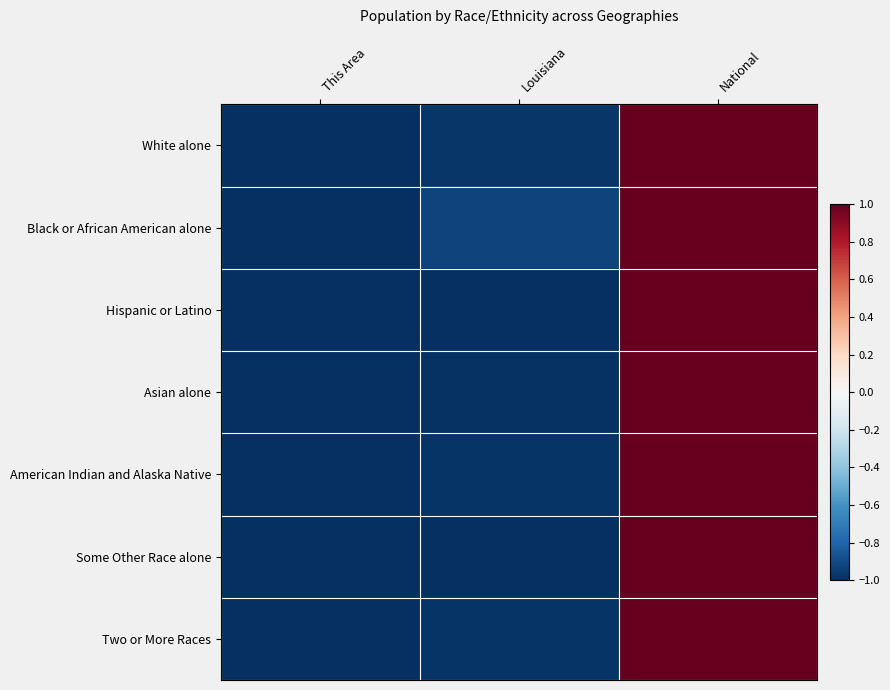

Count the number of categories in the chart.

3